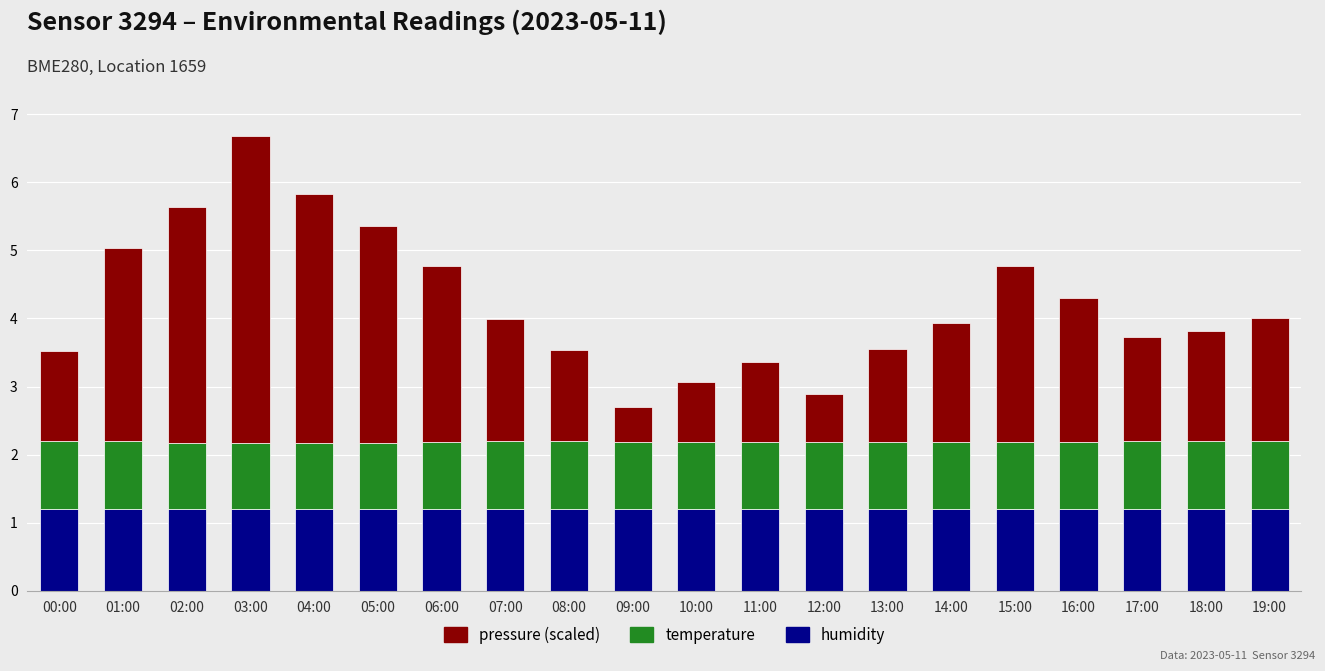

What is the total value across all series at 03:00?

6.7